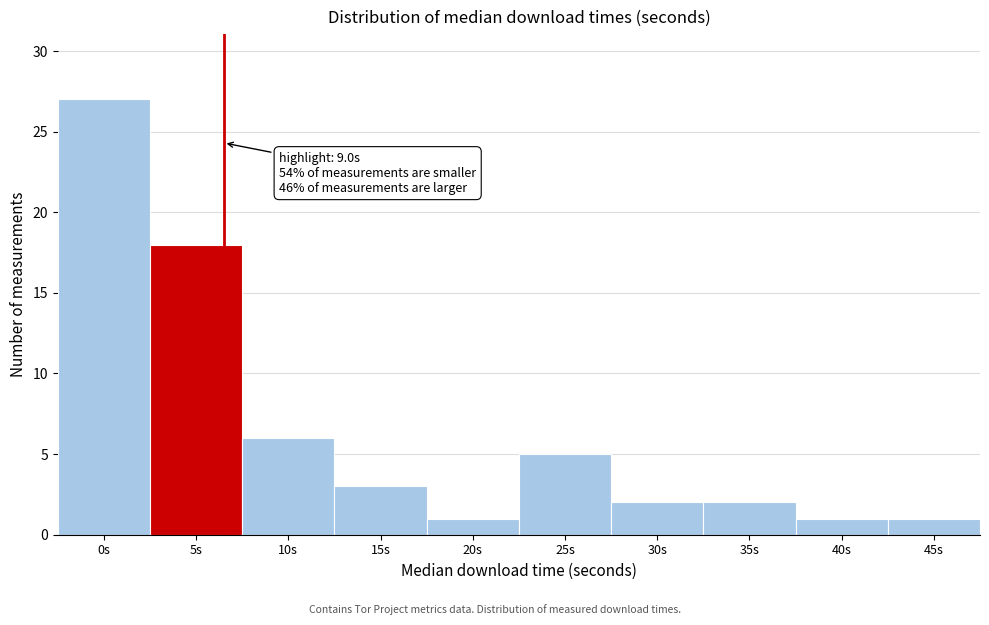

Reading right to left, extract all data points from this chart.

45s=1	40s=1	35s=2	30s=2	25s=5	20s=1	15s=3	10s=6	5s=18	0s=27